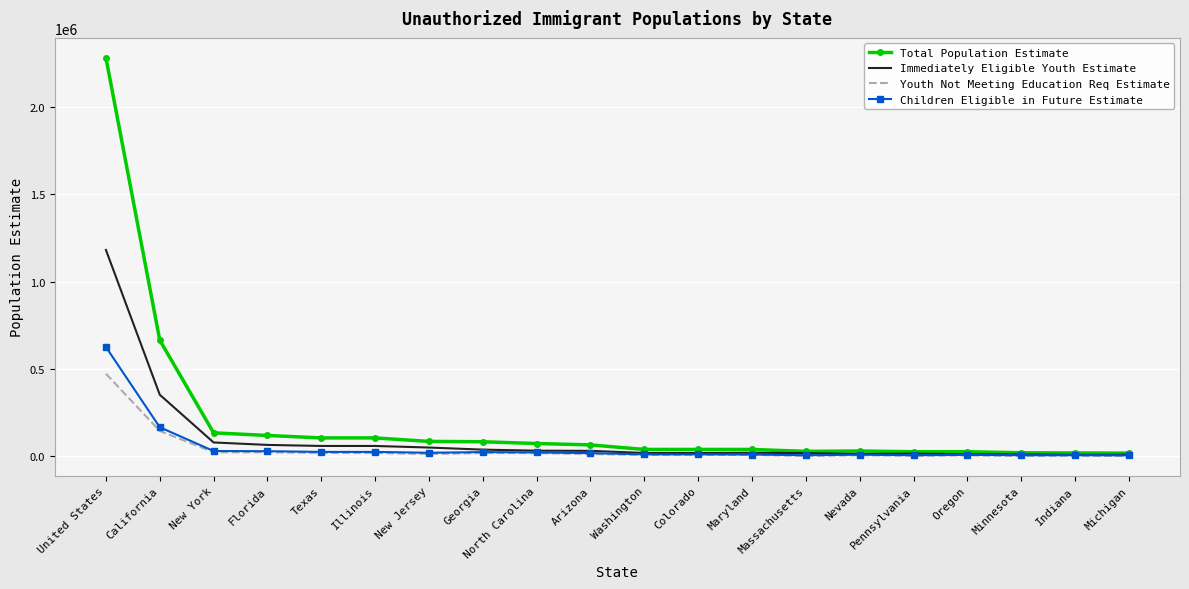

Where is Children Eligible in Future Estimate nearest to the value 316000?

California